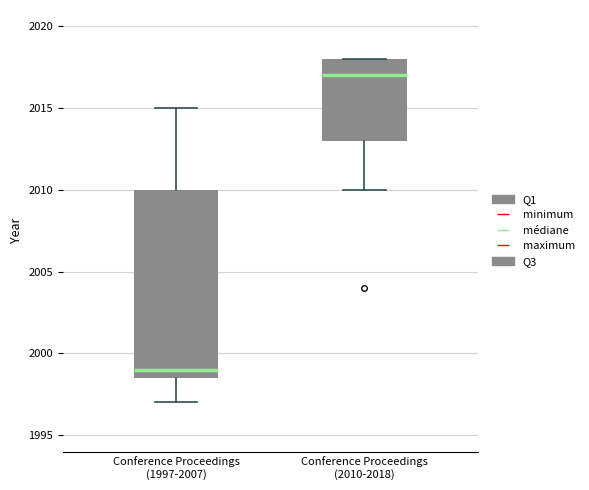

Comparing the boxes themselves (not the whiskers), which one is the tallest?

Conference Proceedings (1997-2007)